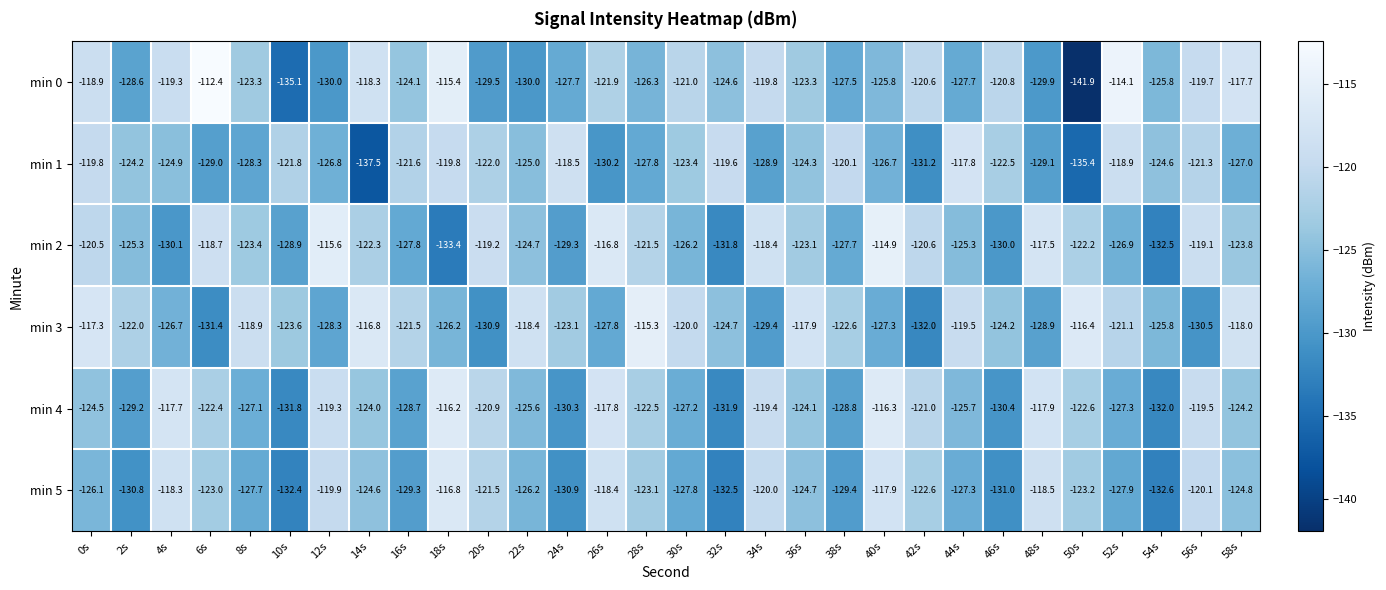

What is the spread (max minus min) of values at 2s?

8.8